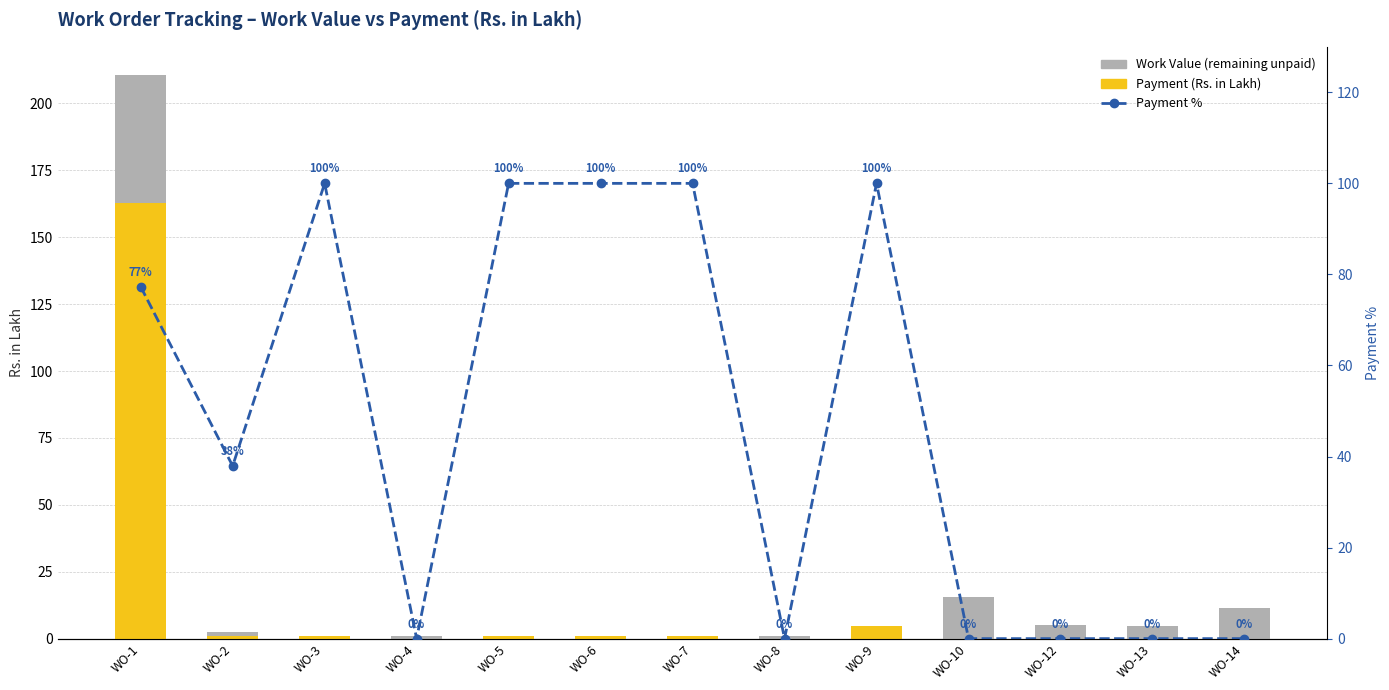

Reading right to left, transcribe all the data shown in this chart.

Payment (Rs. in Lakh): 0.0	0.0	0.0	0.0	4.6	0.0	0.9	0.9	0.9	0.0	0.9	1.0	162.9
Work Value (remaining unpaid): 11.5	4.6	5.1	15.6	0.0	0.9	0.0	0.0	0.0	0.9	0.0	1.6	47.8
Payment %: 0.0	0.0	0.0	0.0	100.0	0.0	100.0	100.0	100.0	0.0	100.0	37.9	77.3